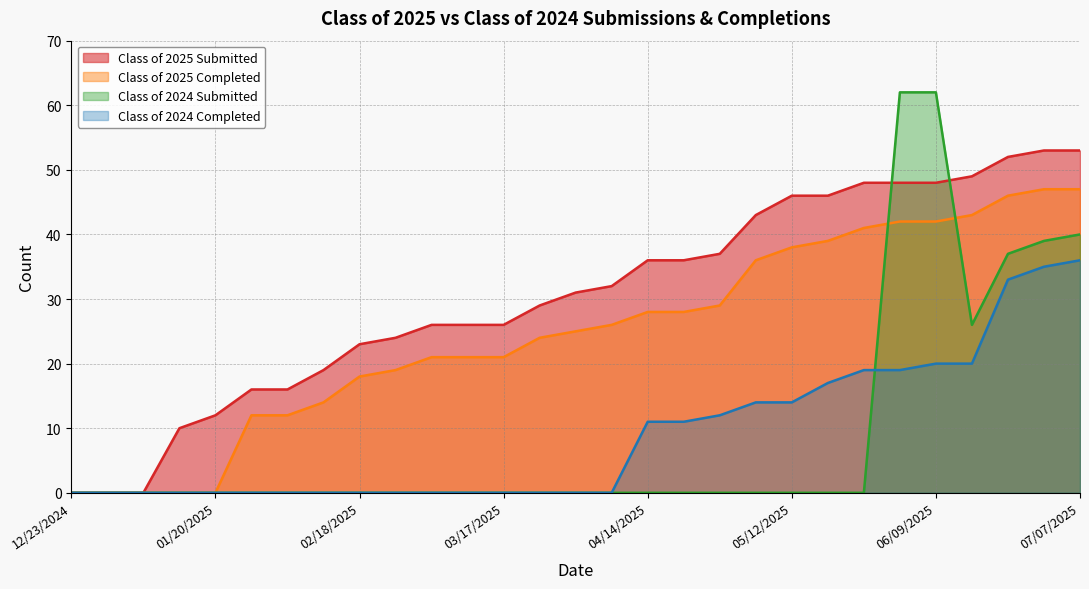

True or false: Class of 2025 Completed and Class of 2025 Submitted cross at least once.

False